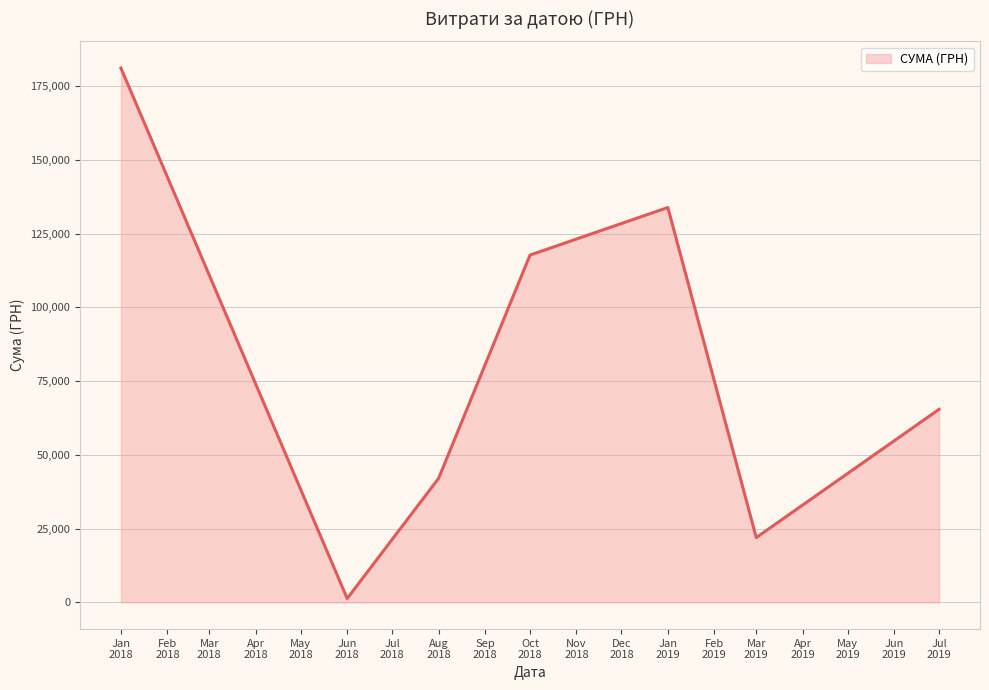

Does the chart have visible grid lines?

Yes